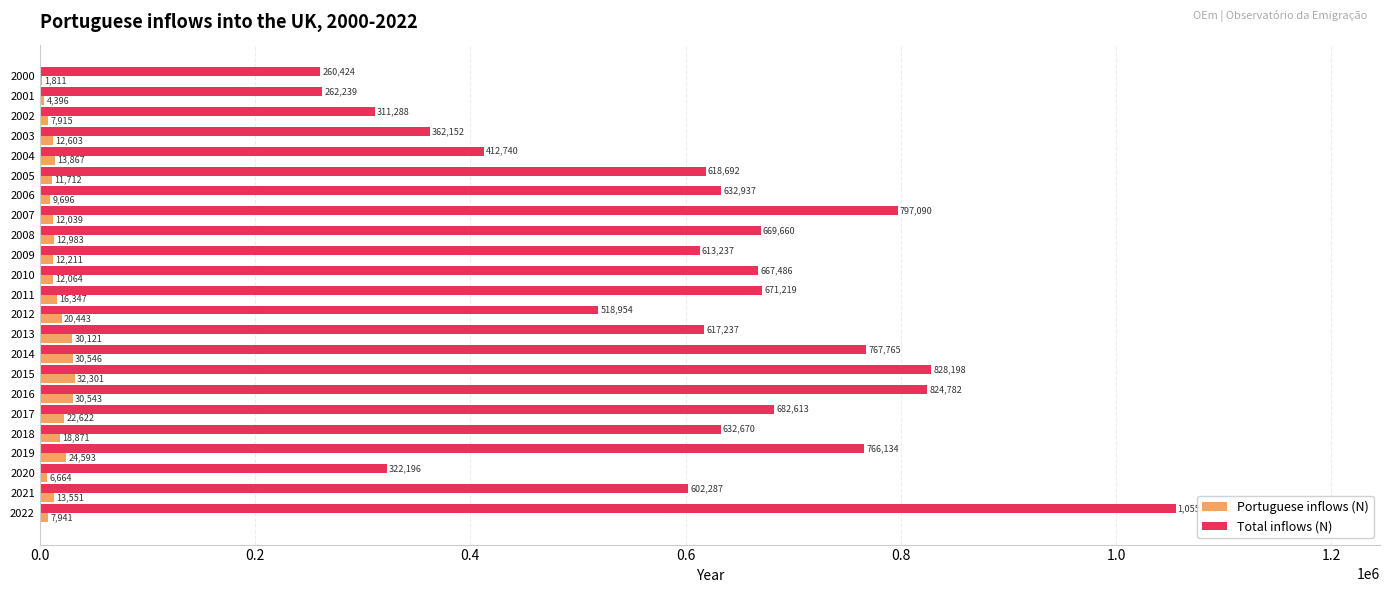

What is the sum of the Total inflows (N) values at 2003 and 2006?

995089